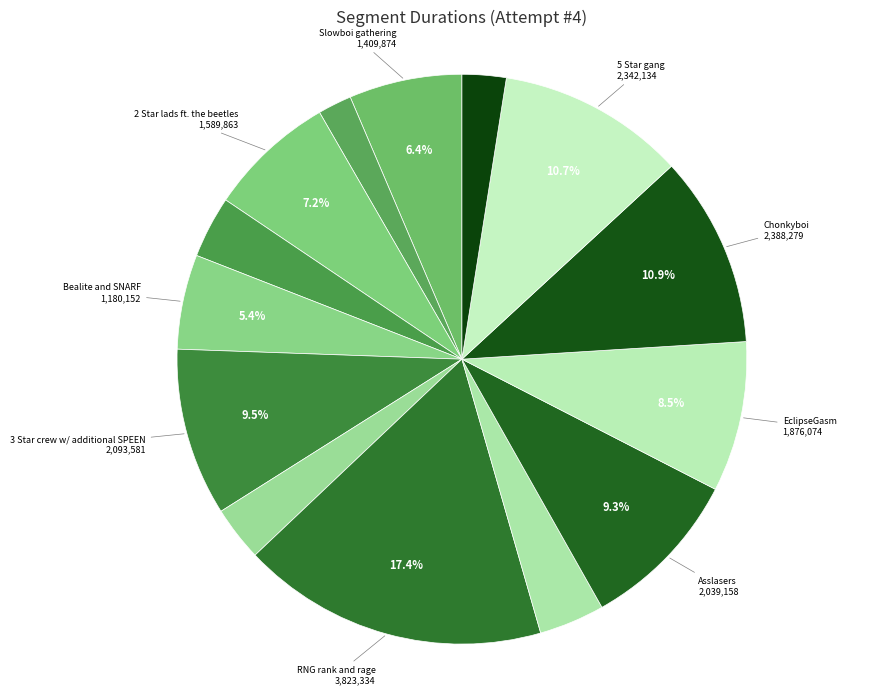

How many segments does this pie chart have?

14